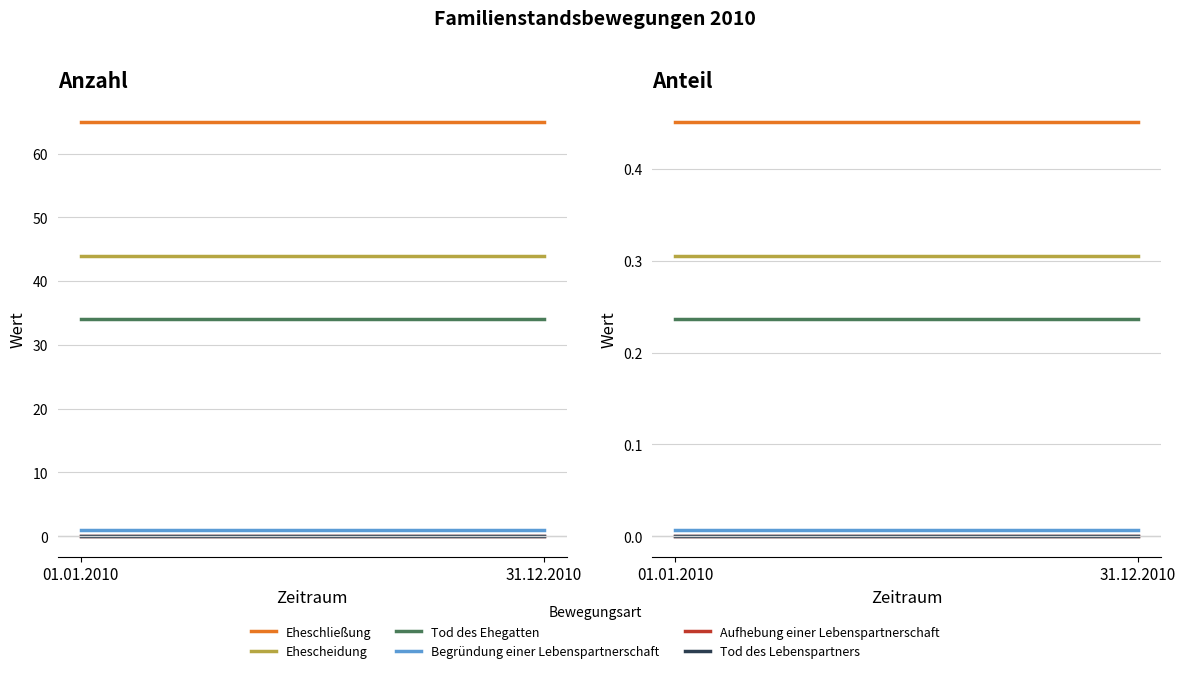

Rank the categories by Begründung einer Lebenspartnerschaft value from highest to lowest.

01.01.2010, 31.12.2010